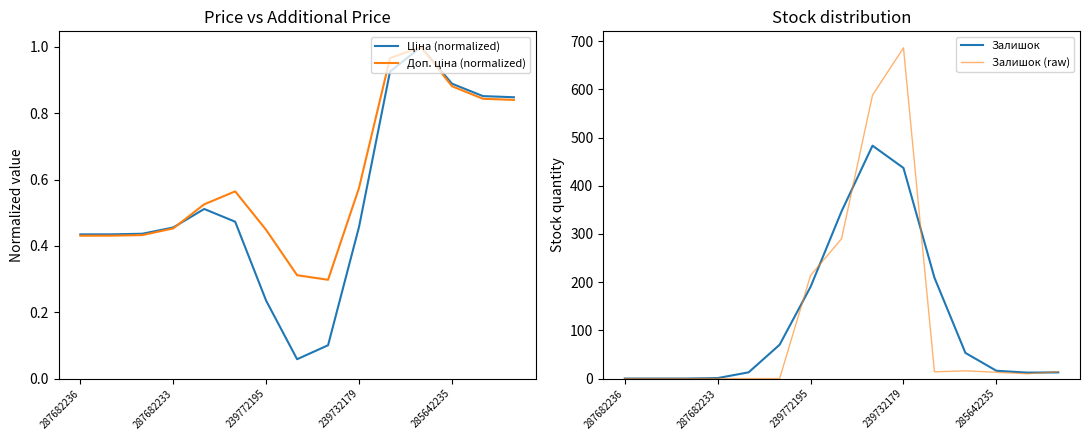

The Залишок series shows 1.0 at 287682233. True or false?

True